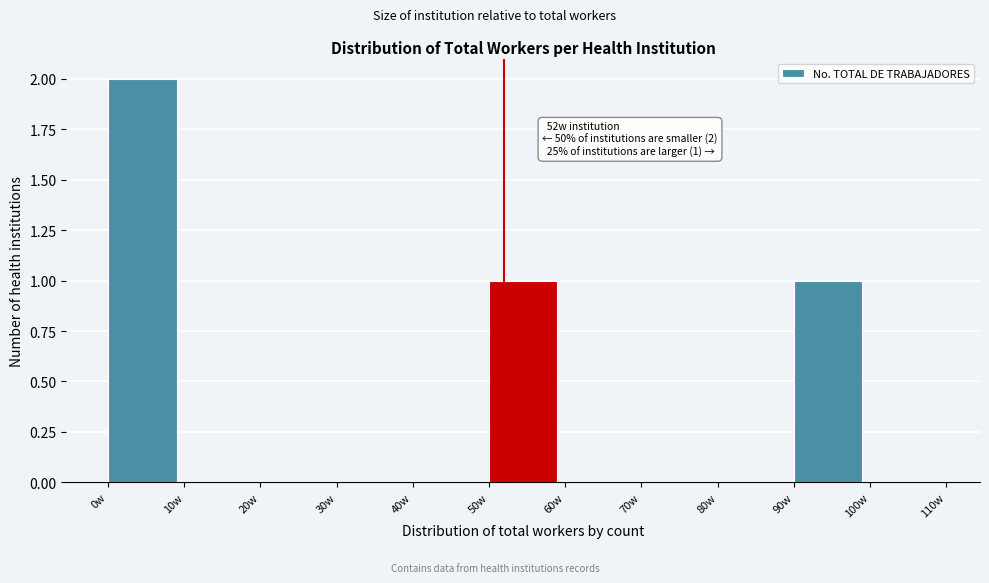

Which range on the x-axis has the tallest bar?

0 to 10